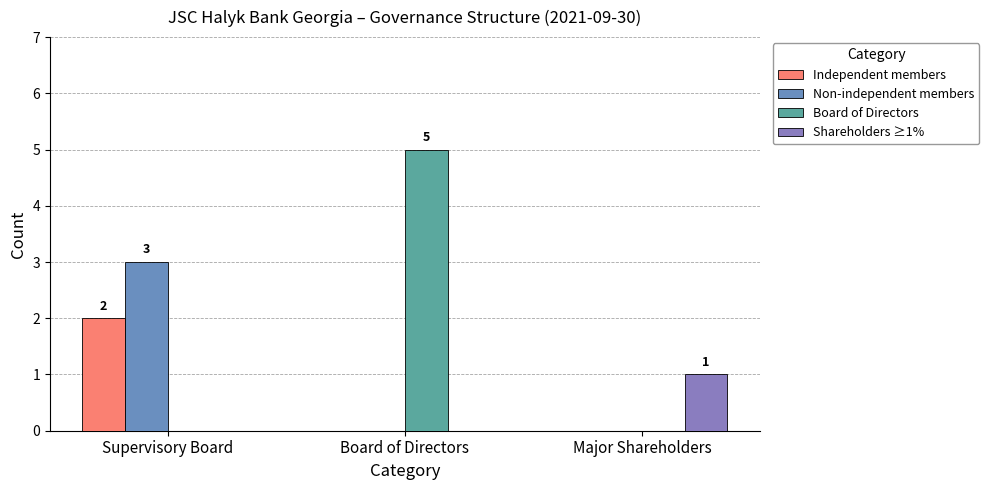

List the series in order of their peak value, highest first.

Board of Directors, Non-independent members, Independent members, Shareholders ≥1%